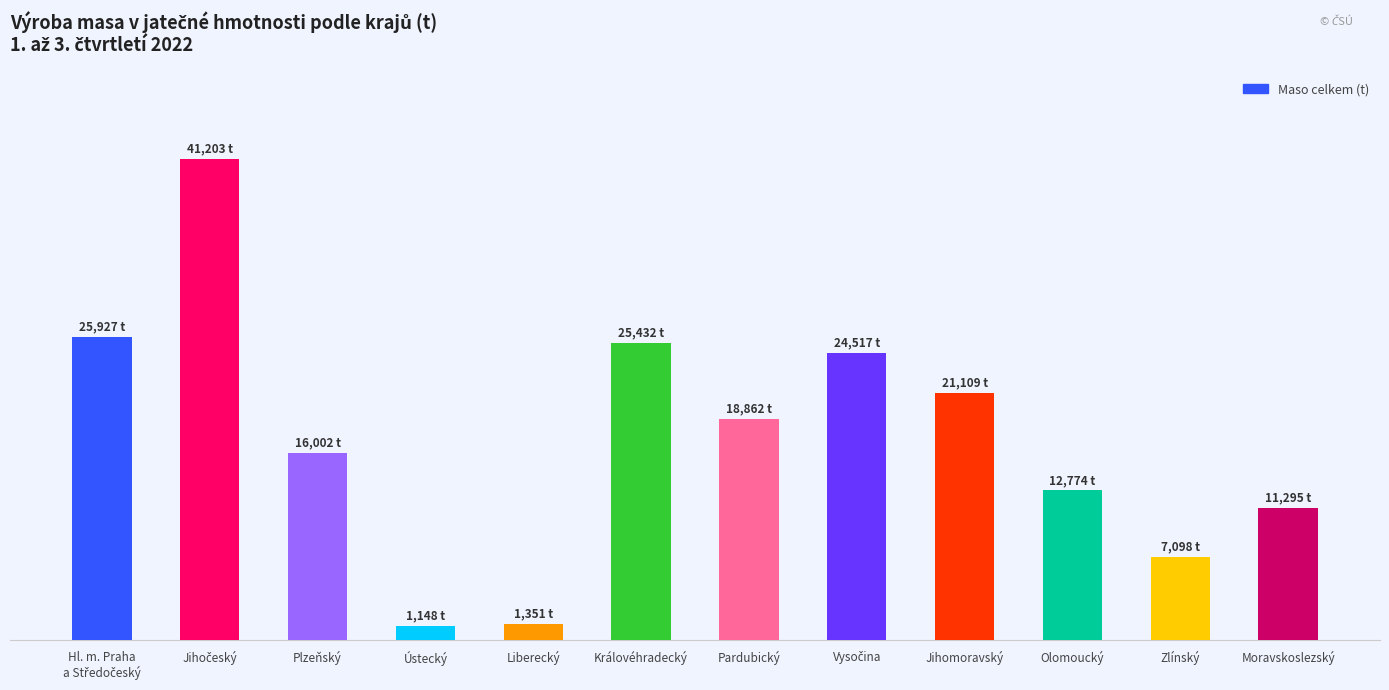

Are the bars horizontal?

No